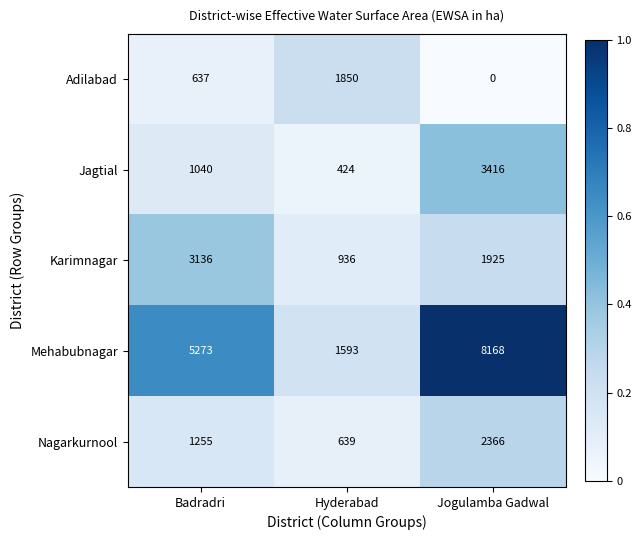

True or false: Nagarkurnool has a value of 239 at Hyderabad.

False